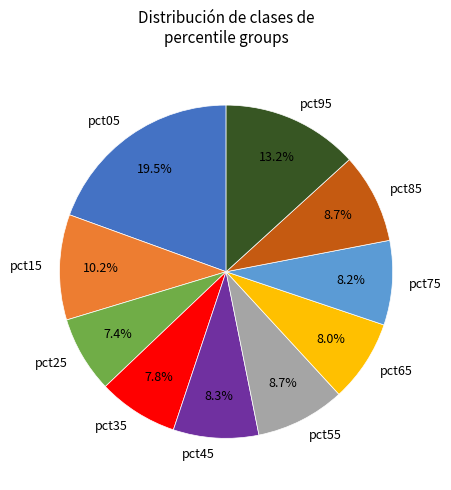

Does pct45 account for over 50% of the chart?

No